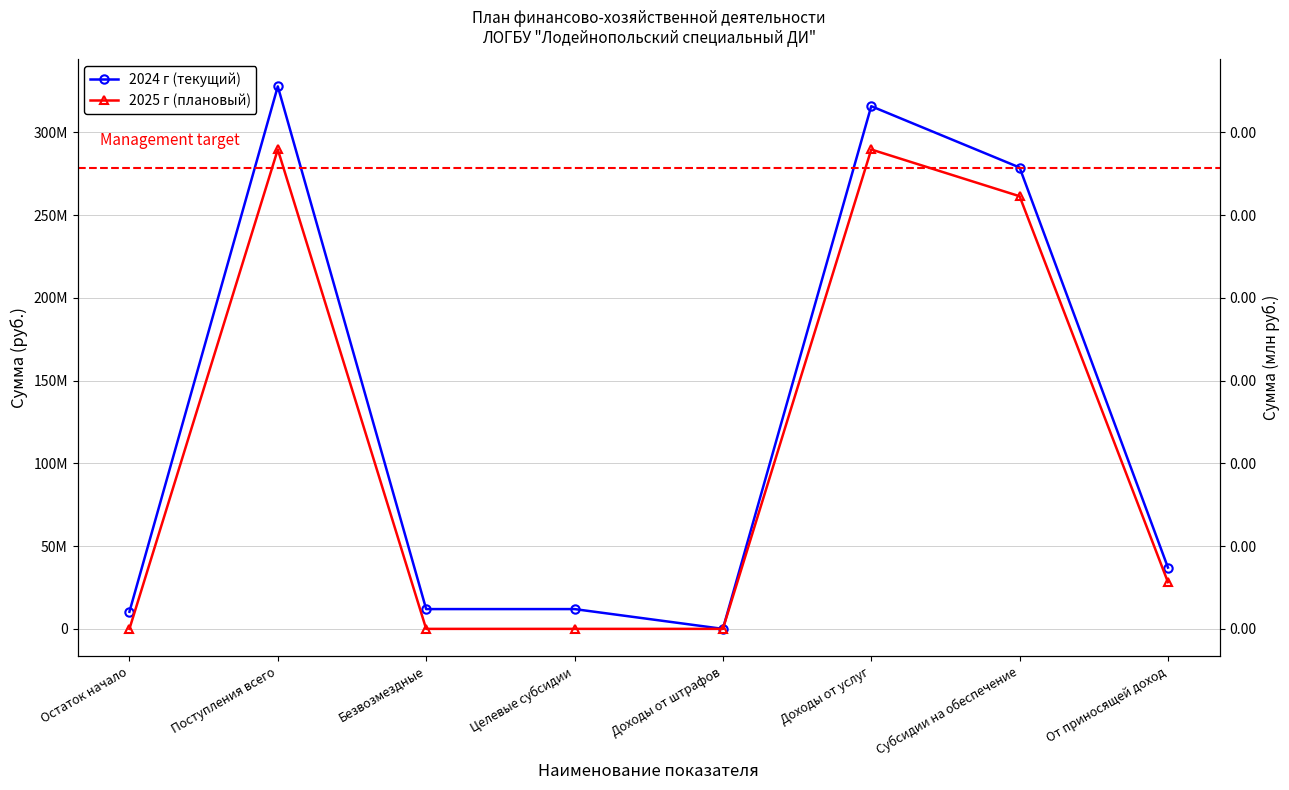

At Субсидии на обеспечение, list the series in order from smallest to largest.

2025 г (плановый), 2024 г (текущий)